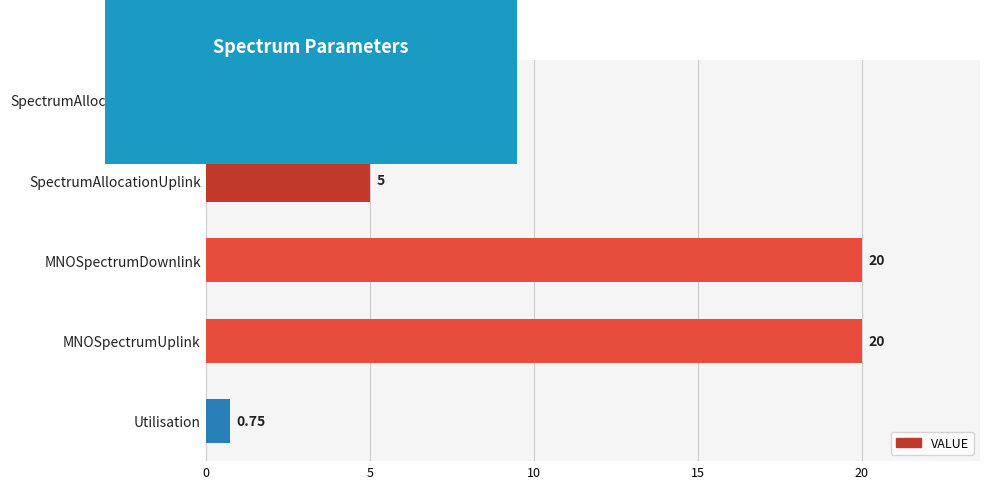

What is the label of the 3rd bar from the top?

MNOSpectrumDownlink